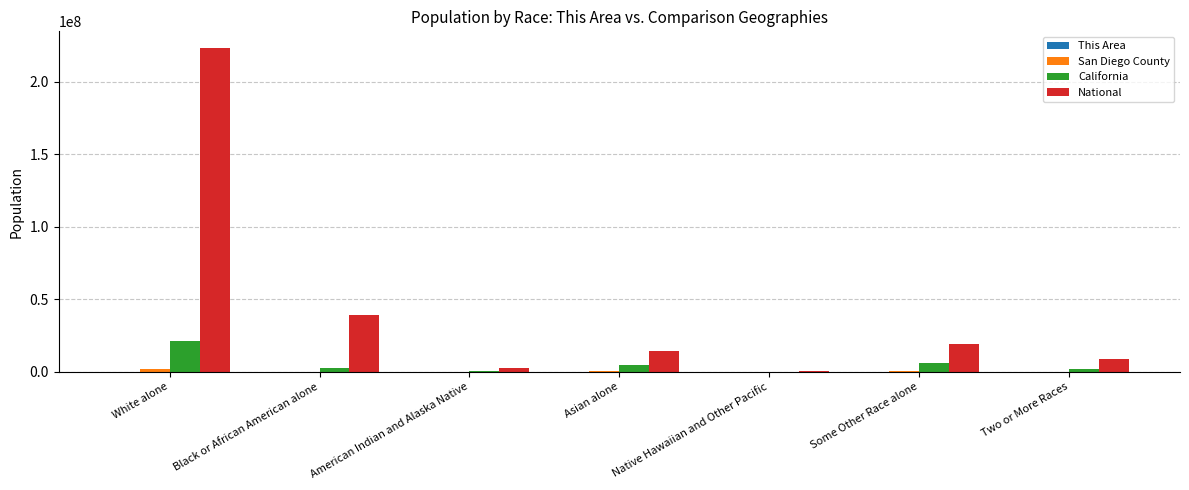

Between White alone and Some Other Race alone, which series saw the biggest shift?

National